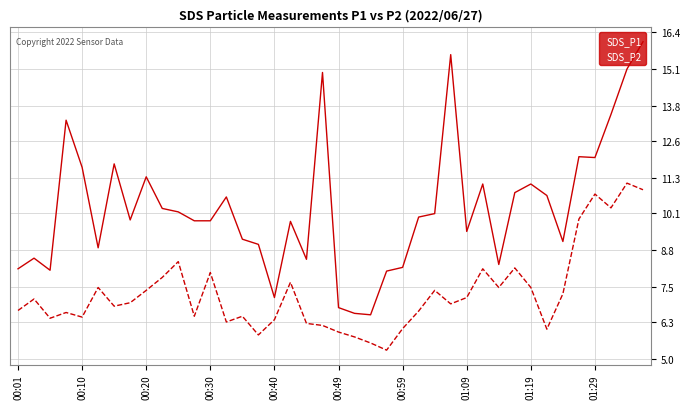

Which series has the largest range (max minus min)?

SDS_P1